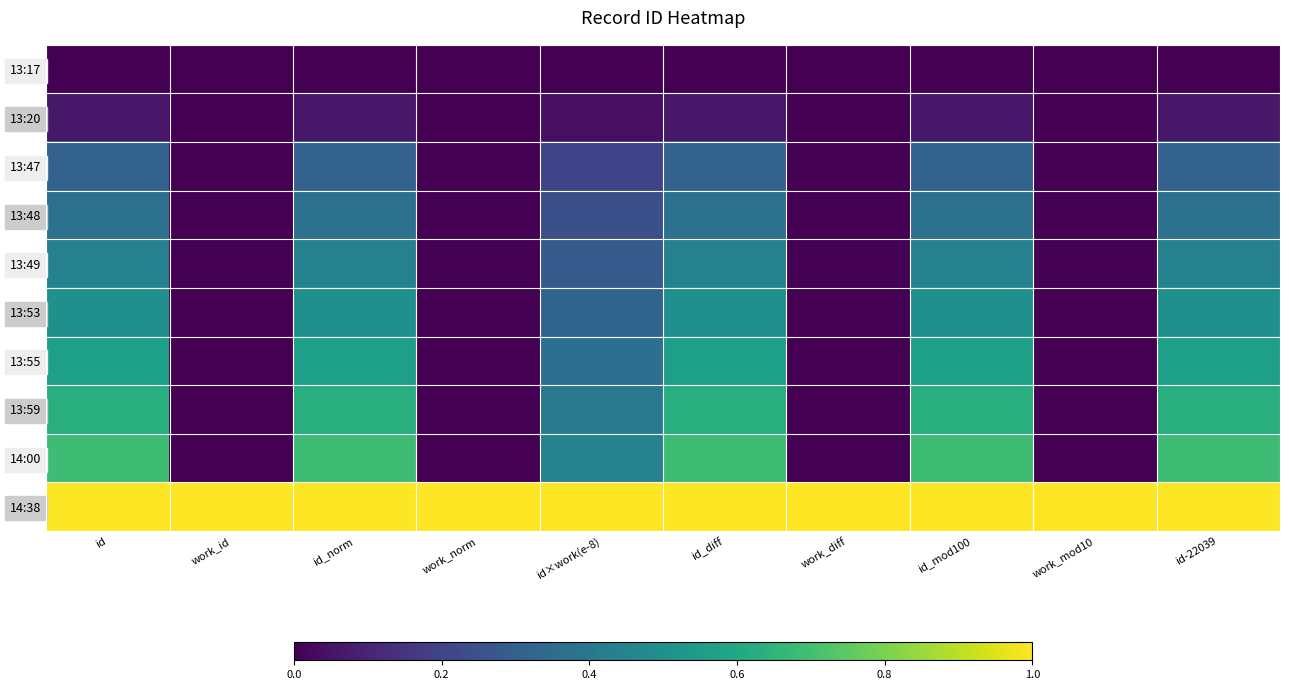

At id_norm, list the series in order from smallest to largest.

13:17, 13:20, 13:47, 13:48, 13:49, 13:53, 13:55, 13:59, 14:00, 14:38